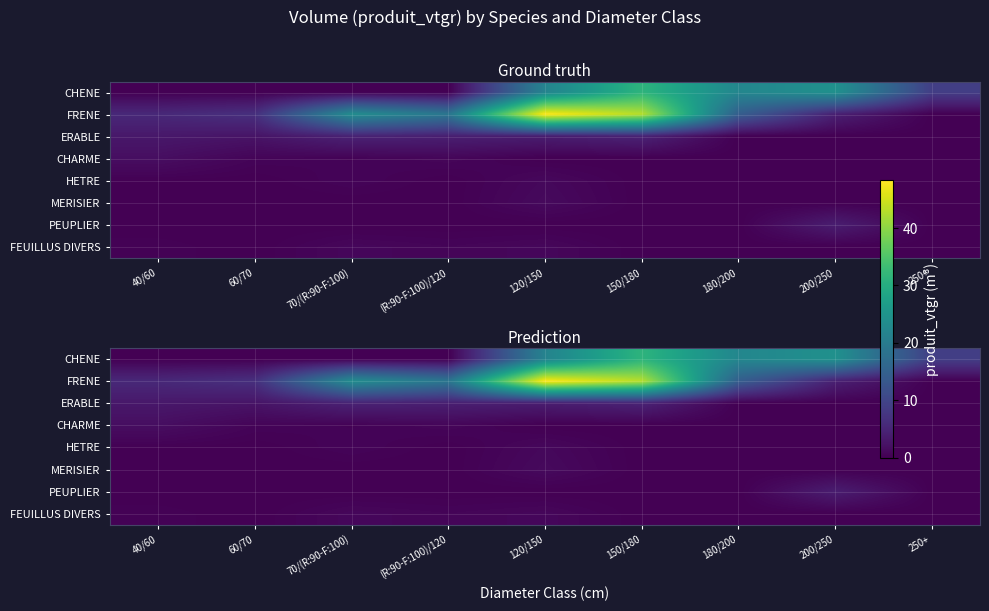

What is the average value of the CHENE series?

12.0